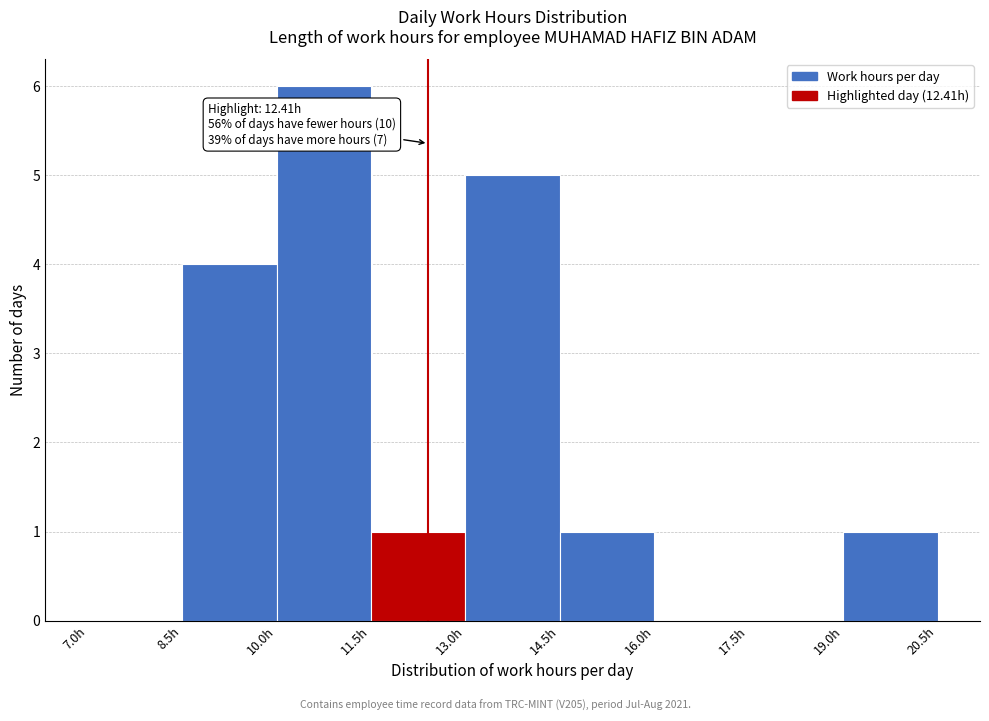

Which range on the x-axis has the tallest bar?

10.0 to 11.5